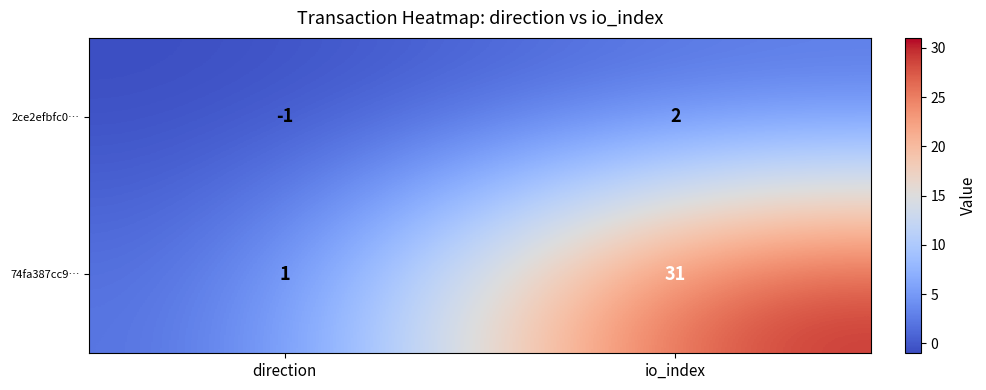

Which series has the largest range (max minus min)?

74fa387cc9…